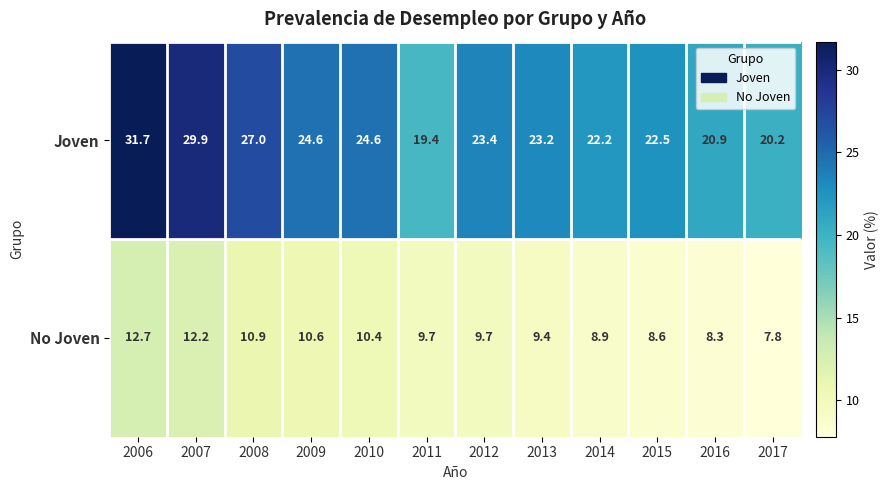

Between 2011 and 2014, which series saw the biggest shift?

Joven